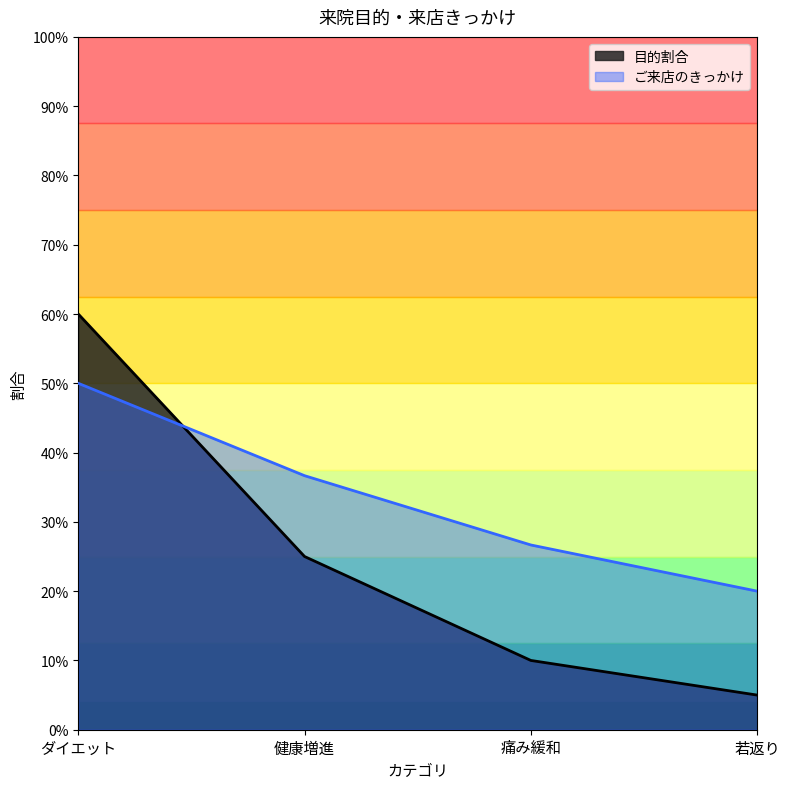

Rank the categories by value from lowest to highest.

若返り, 痛み緩和, 健康増進, ダイエット